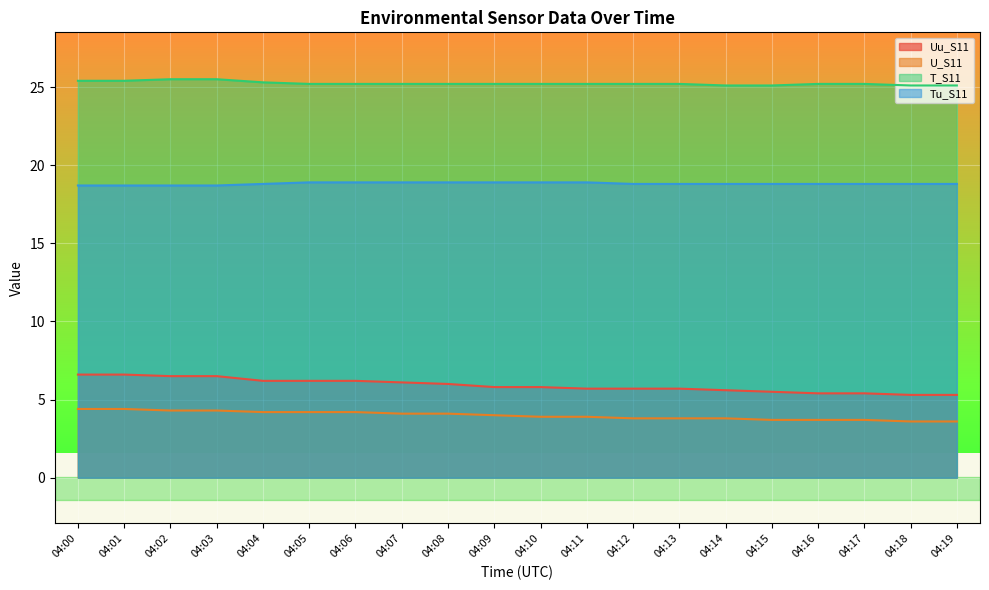

What is the value of the U_S11 point at the 6th from the left?

4.2